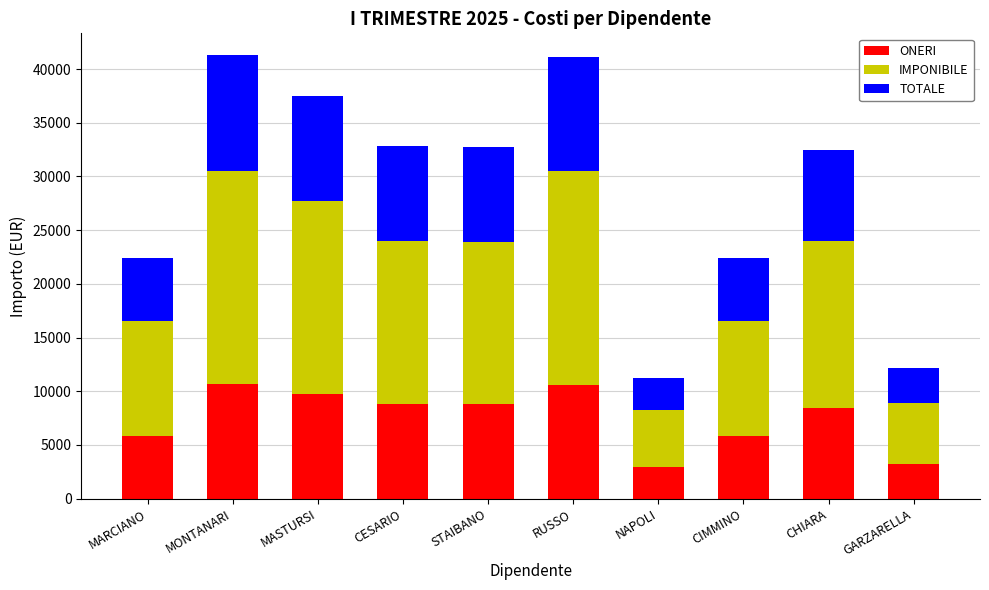

What is the maximum value for ONERI?

10714.1